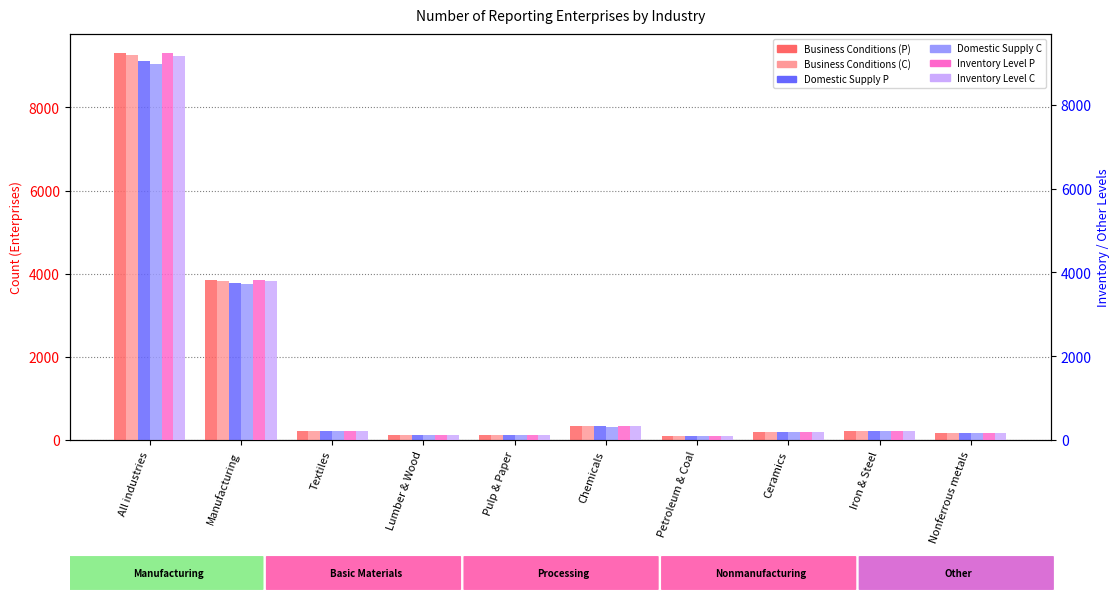

What is the value of the Domestic Supply C bar at the 3rd from the left?

207